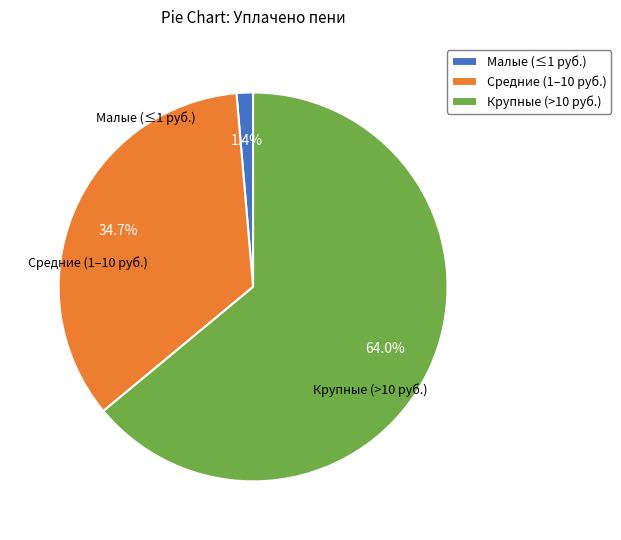

Which category has the smallest portion of the pie?

Малые (≤1 руб.)